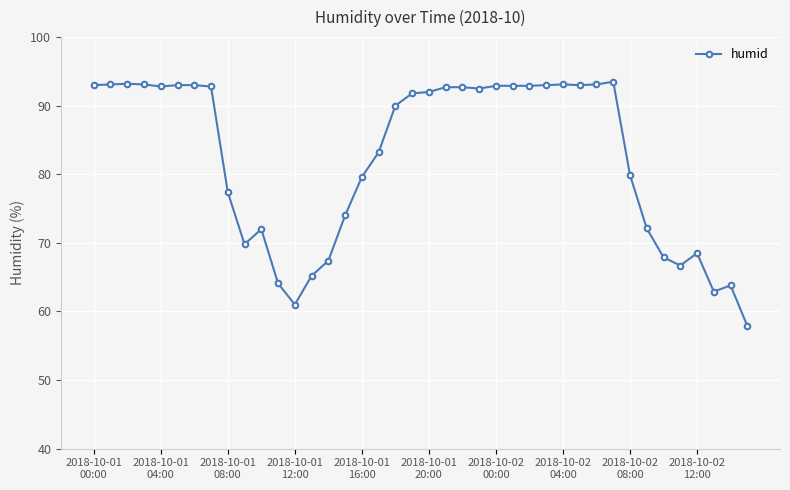

What is the smallest value displayed?

57.9